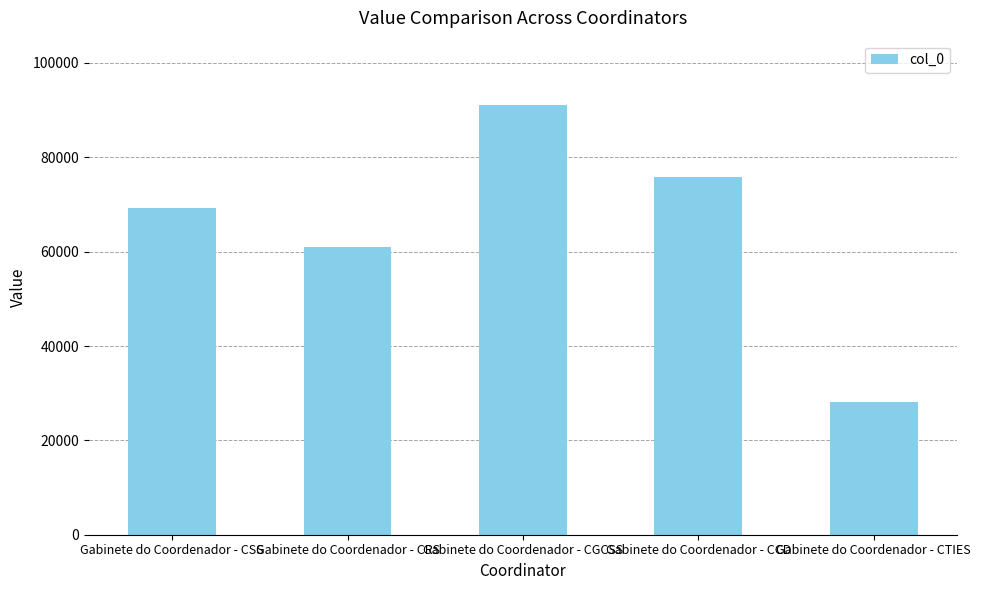

How many bars are there in total?

5